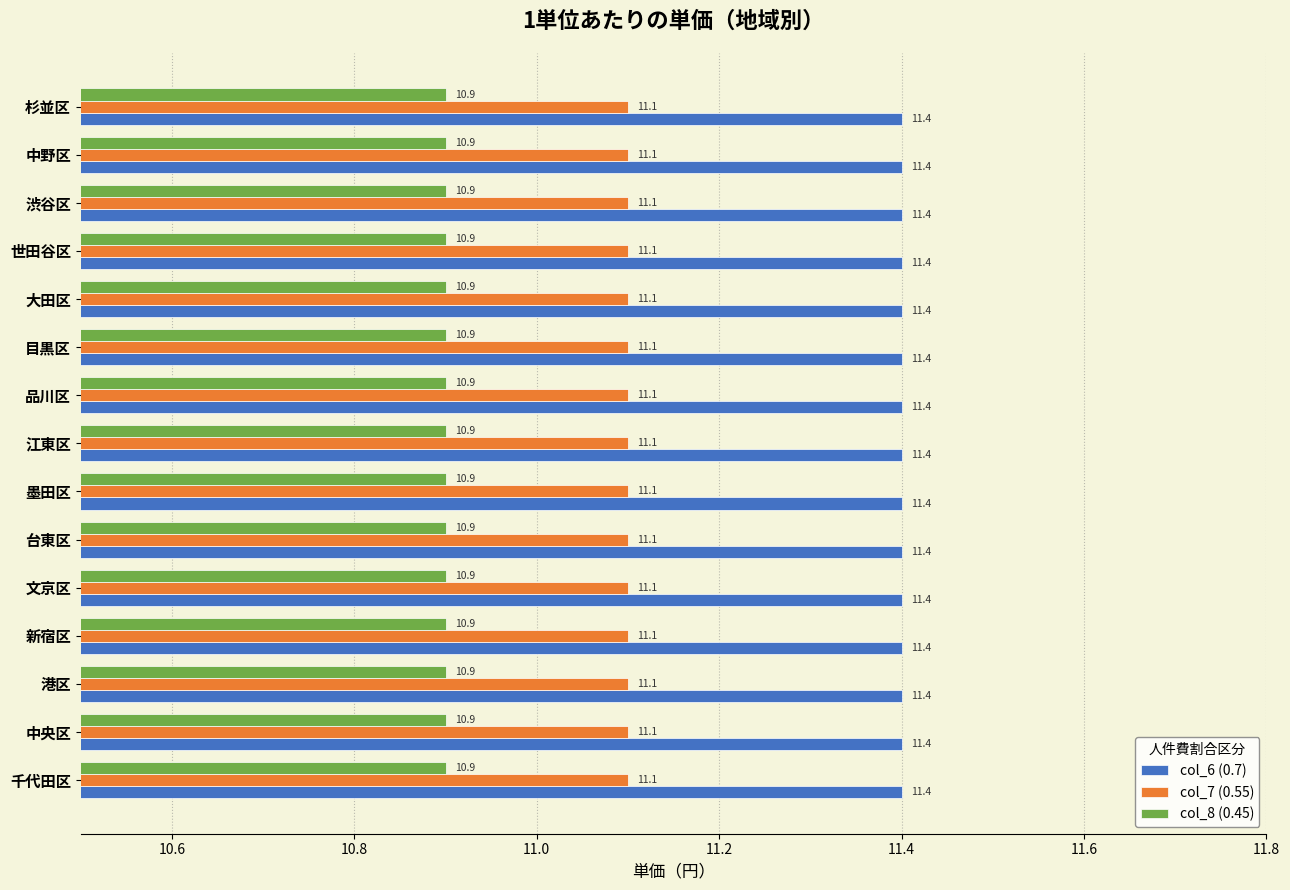

What is the highest value of the col_7 (0.55) series?

11.1